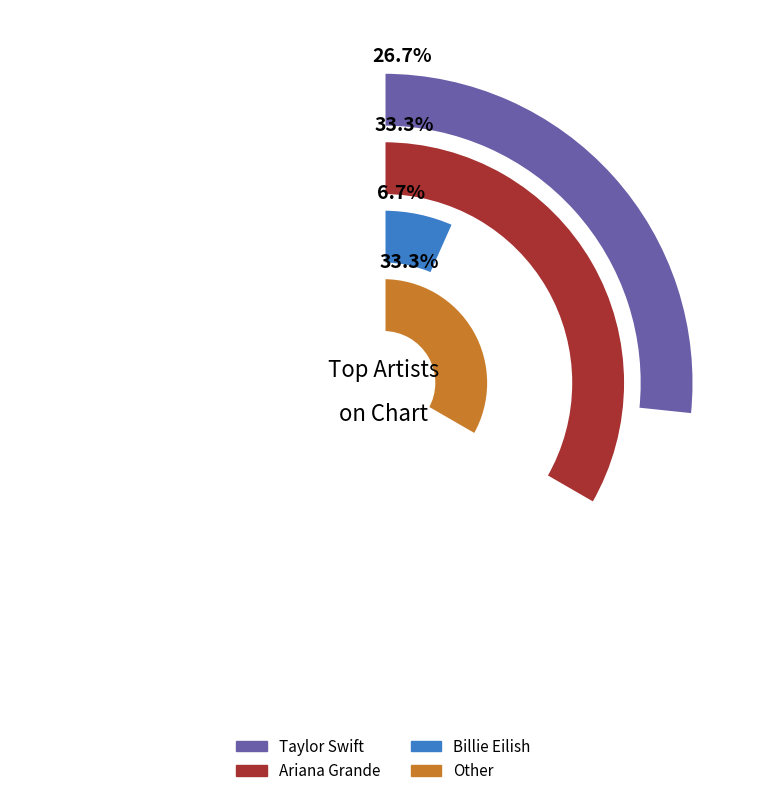

What is the smallest slice in the pie chart?

Billie Eilish